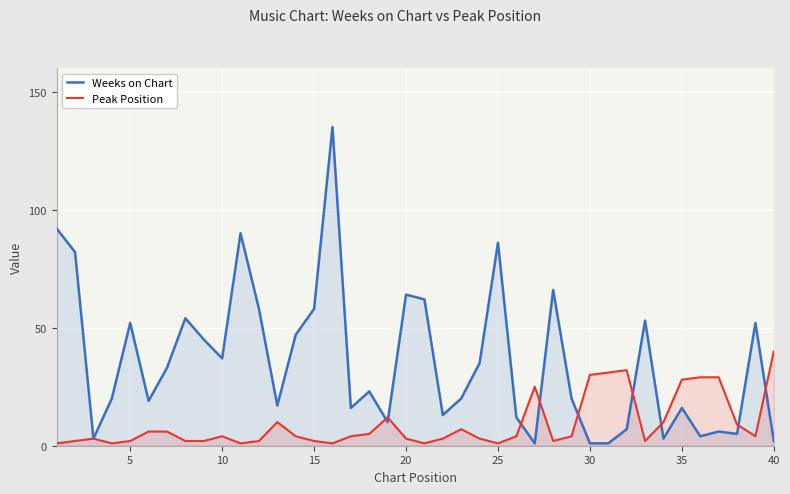

True or false: Peak Position has a value of 1 at 25.

True